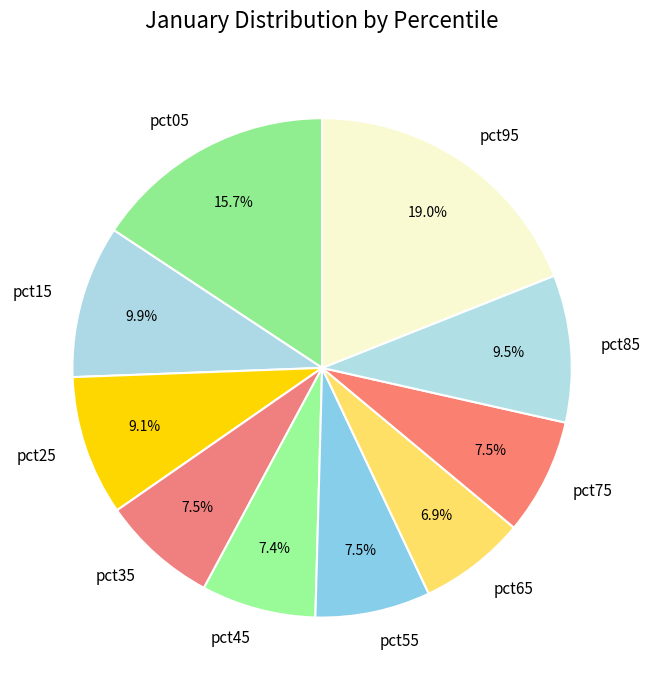

Which slice is the largest?

pct95